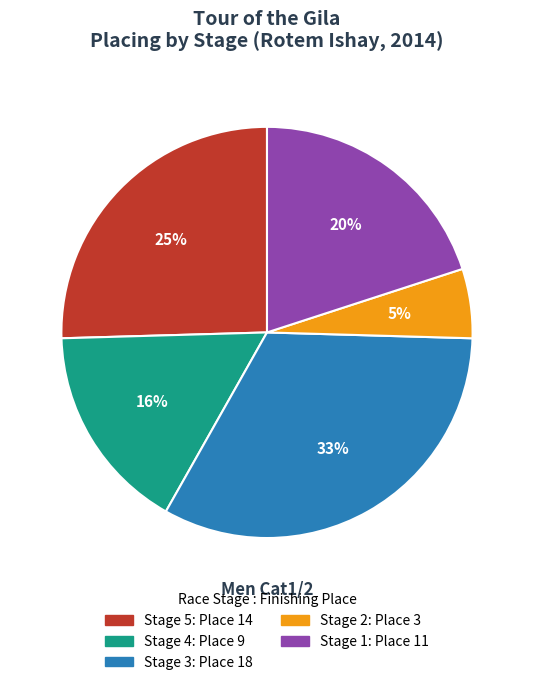

To the nearest percent, what is the difference between the Stage 1 and Stage 3 slice percentages?

13%